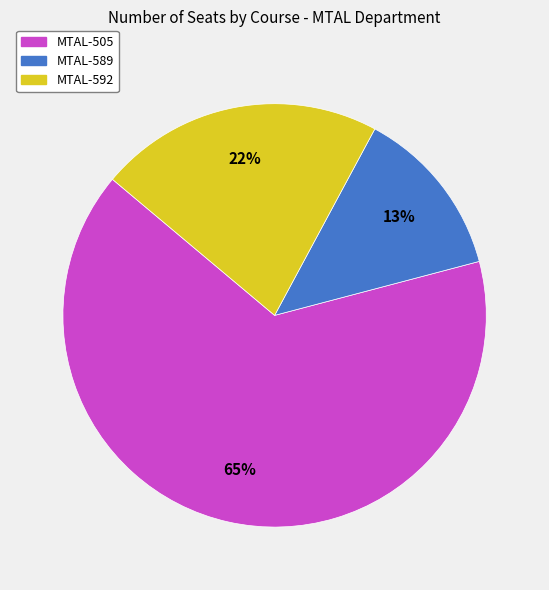

Is it true that MTAL-589 is 27% of the pie?

False